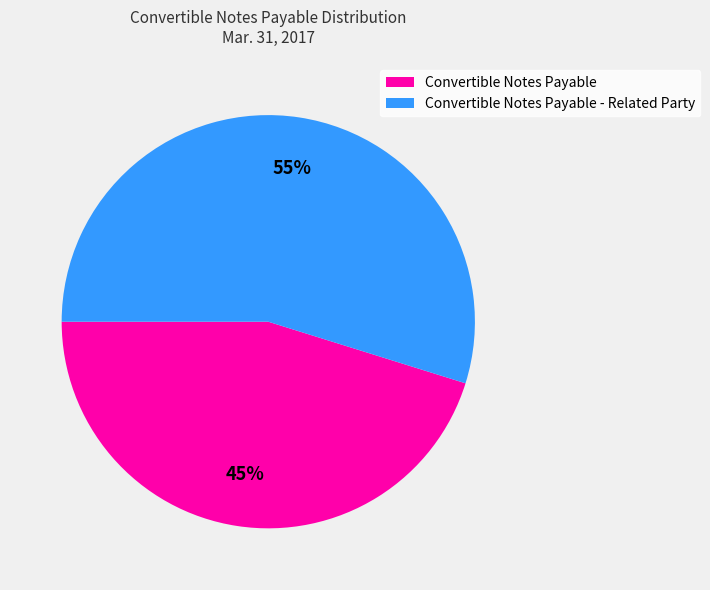

Does any single category account for the majority?

Yes